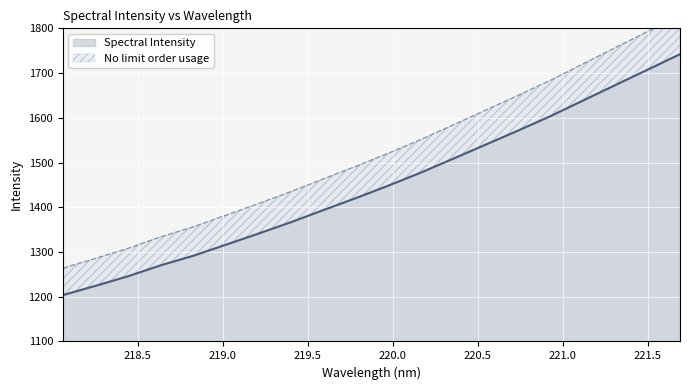

At which category does the chart reach its peak across all series?

221.6902